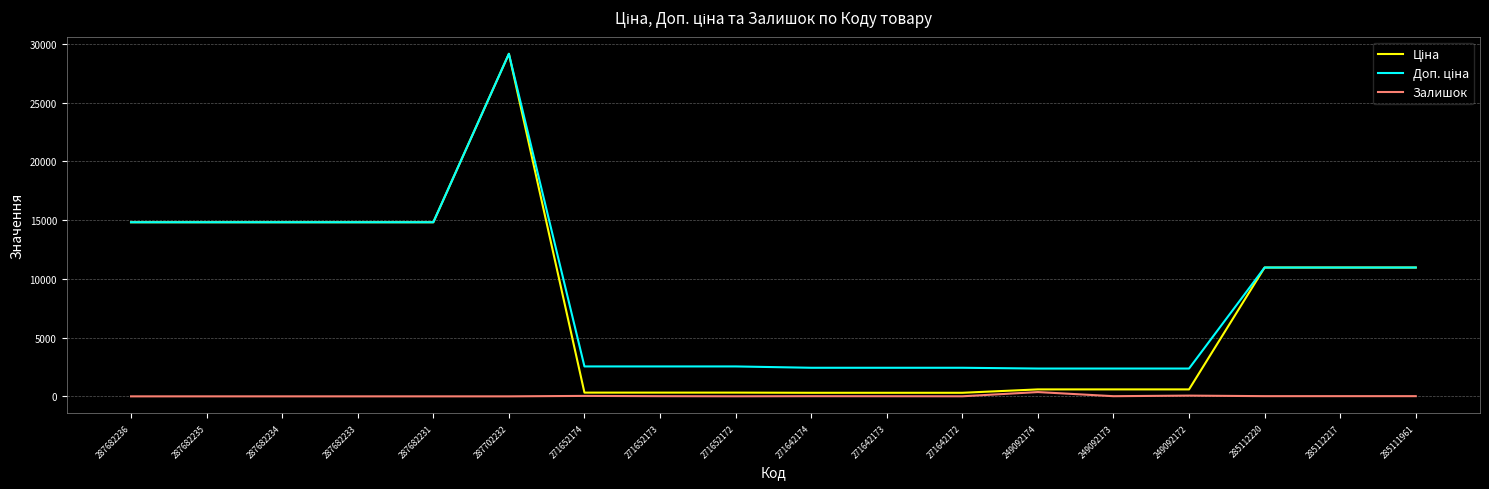

What is the maximum value shown in the chart?

29152.3